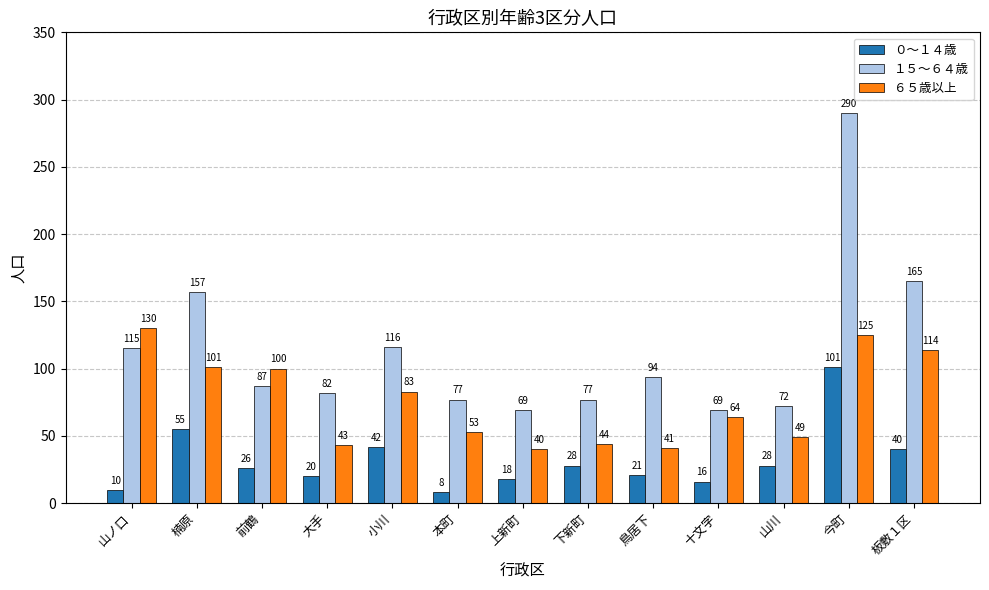

Rank the series by their maximum value, from highest to lowest.

１５～６４歳, ６５歳以上, ０～１４歳